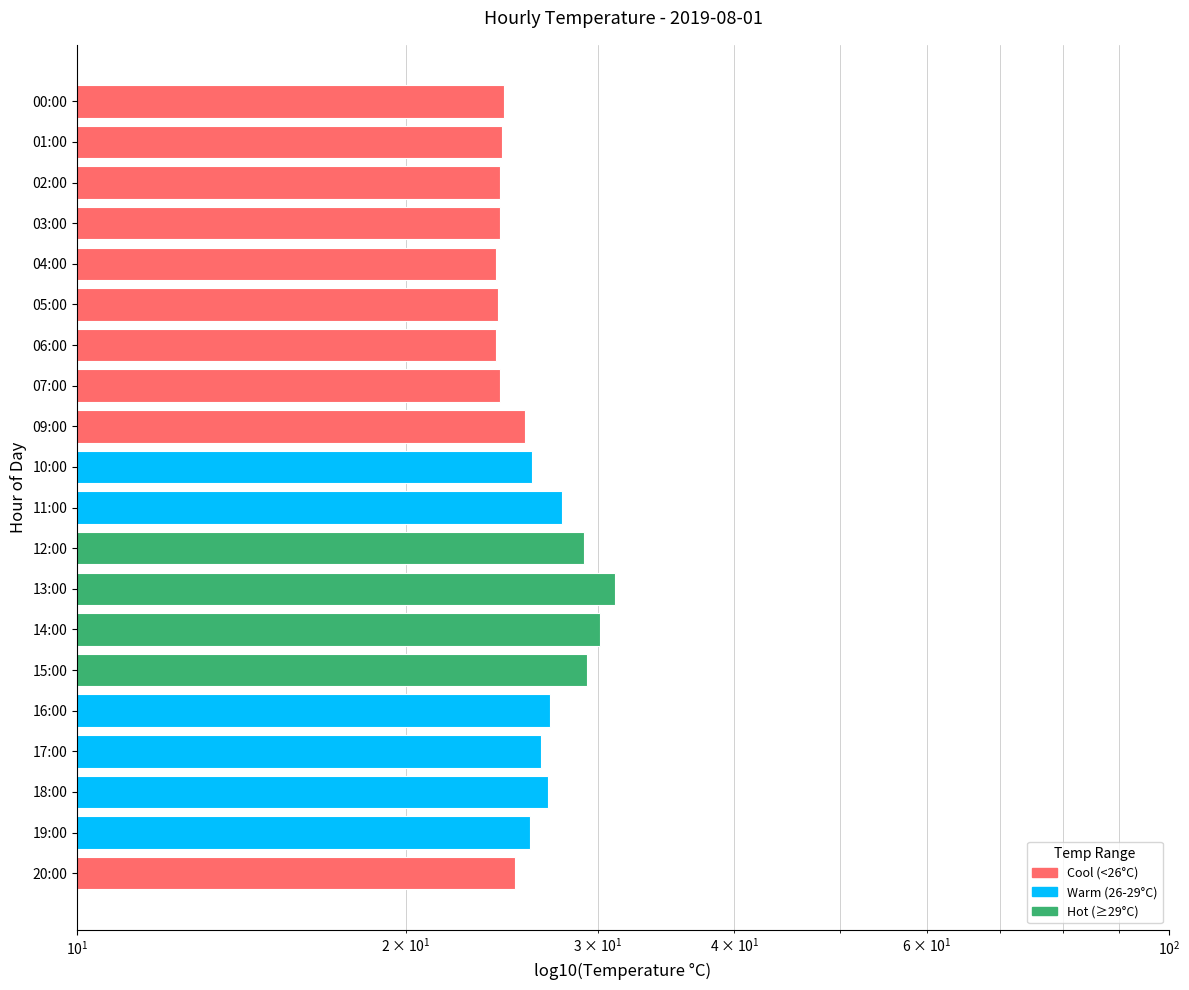

Count the number of values greater than 26.

9